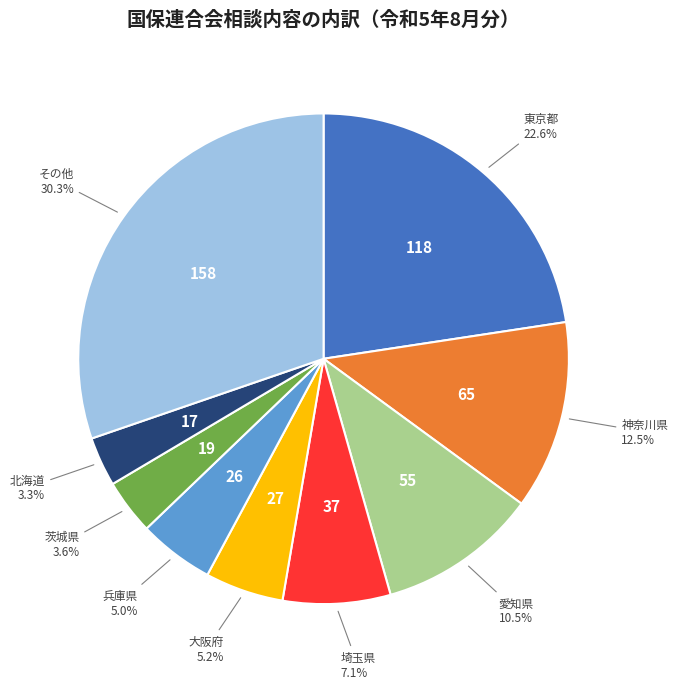

Is there a majority slice in this chart?

No